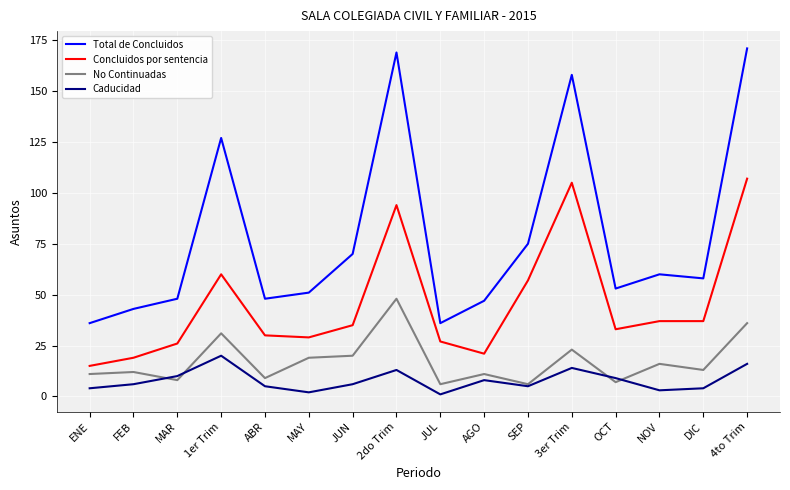

What is the difference between the highest and lowest values at AGO?

39